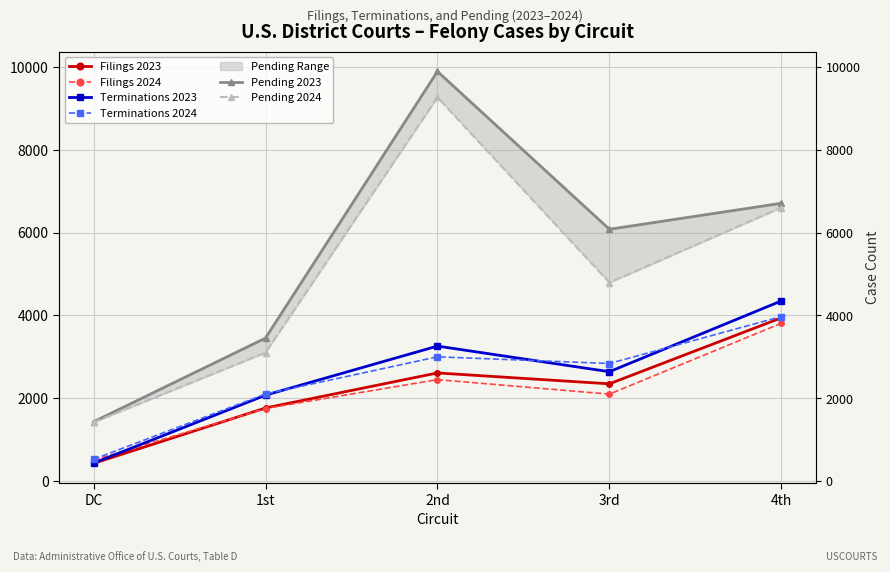

List the labels in order of Filings 2023 value, largest first.

4th, 2nd, 3rd, 1st, DC